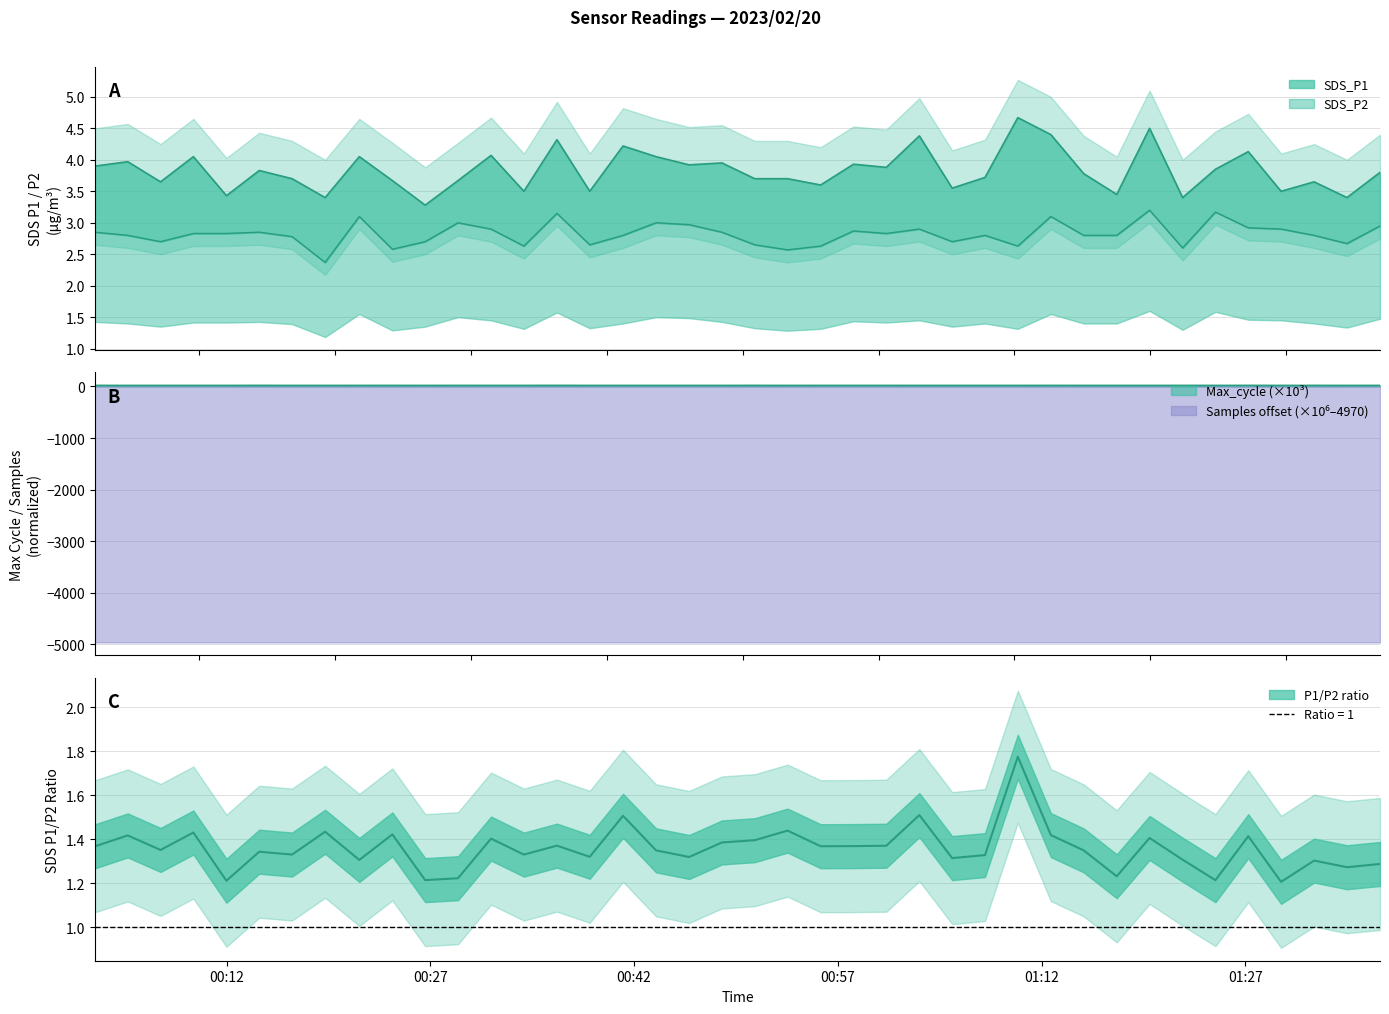

True or false: SDS_P1 and SDS_P2 intersect in this chart.

False